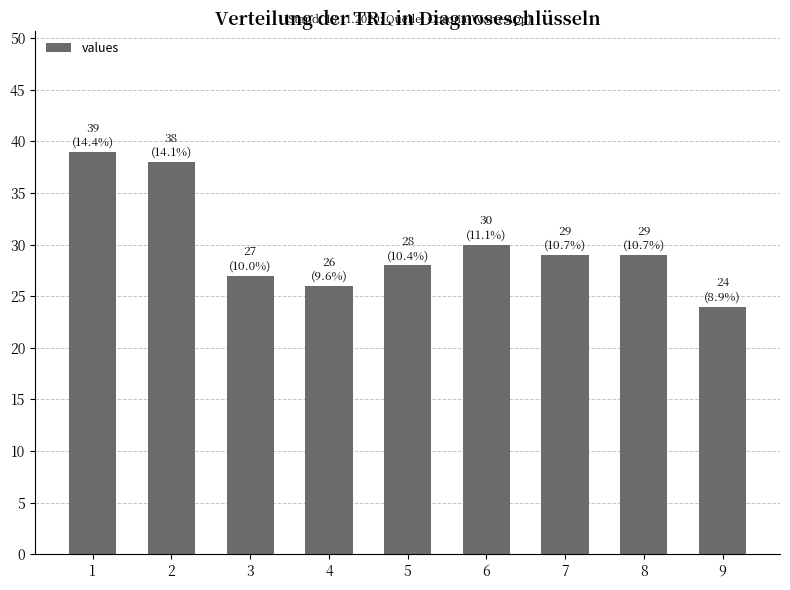

Reading left to right, what are all the values shown in this chart?

39	38	27	26	28	30	29	29	24